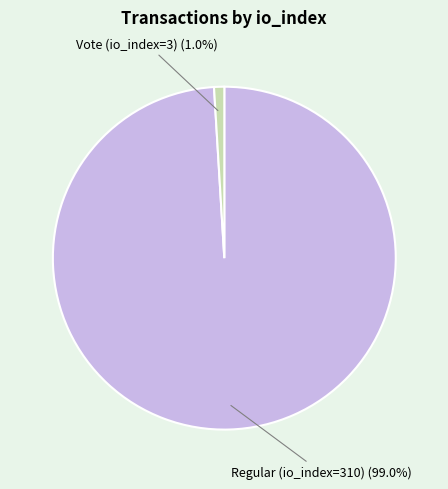

Which category has the biggest portion of the pie?

Regular (io_index=310)